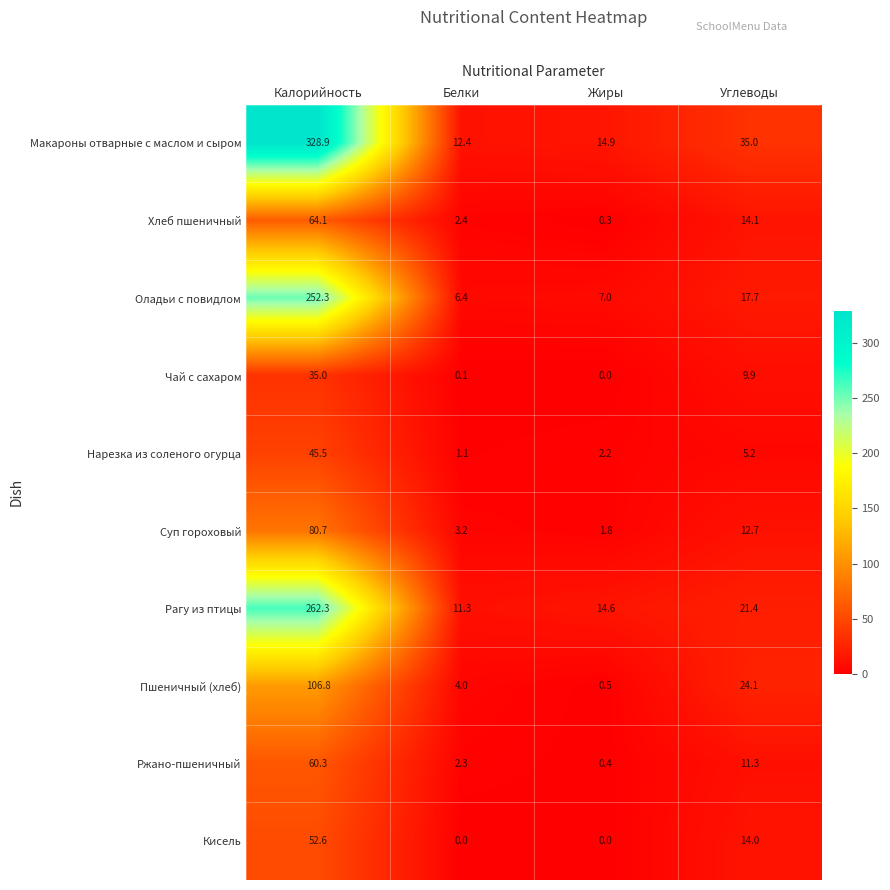

True or false: Оладьи с повидлом has a value of 252.3 at Калорийность.

True